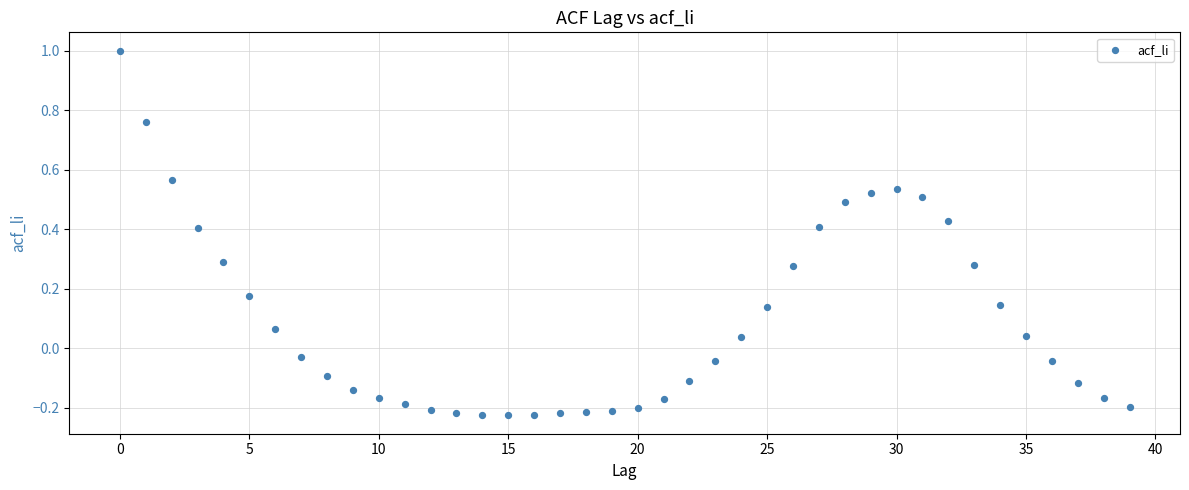

What is the range of Y values (max minus min)?

1.2